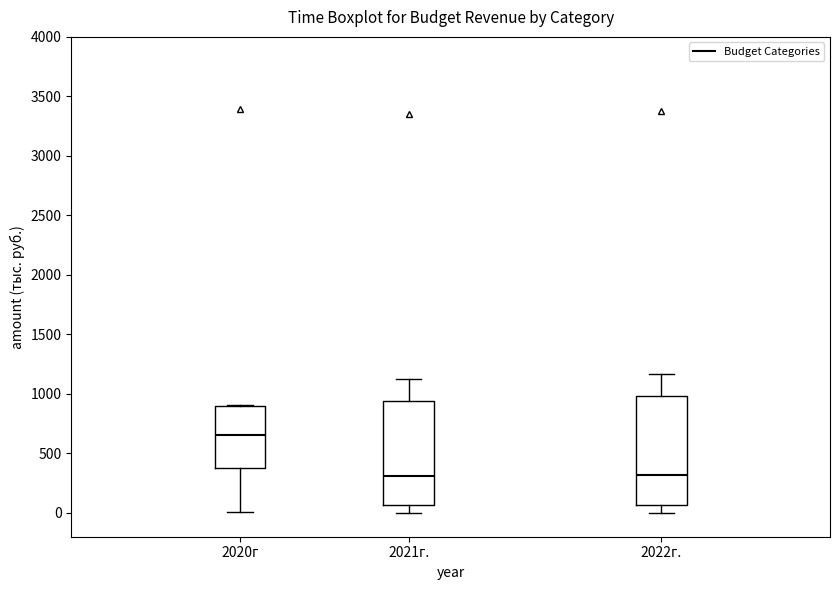

Reading left to right, transcribe this box plot: for each box, give where its median line is, the range the box spans, and where its two whiskers end, as read against the y-axis. The values are not printed on the chart, so give them approximately, as read against the axis.

2020г: median 650, box 400 to 900, whiskers 0 to 900
2021г.: median 300, box 50 to 950, whiskers 0 to 1150
2022г.: median 300, box 50 to 1000, whiskers 0 to 1150